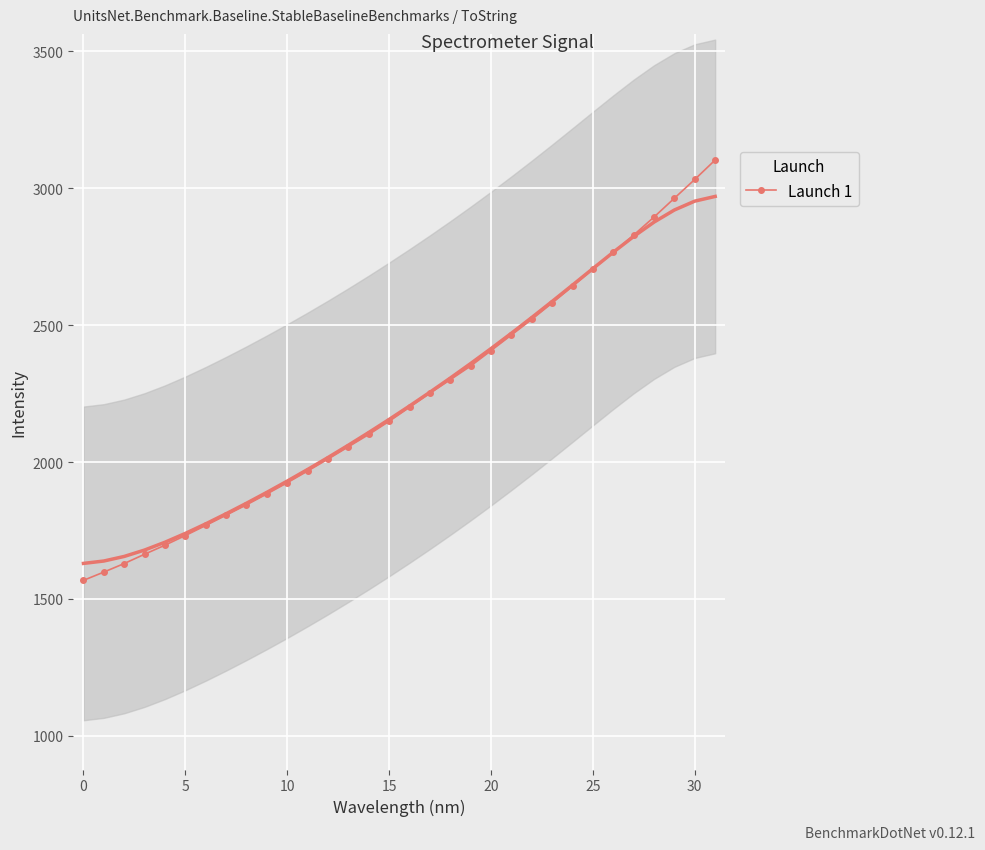

Reading left to right, list all the values displayed in this chart.

1568.1	1598.3	1629.5	1663.5	1696.5	1731.7	1768.4	1806.1	1843.9	1883.6	1924.5	1967.3	2010.9	2055.8	2100.7	2148.8	2200.2	2251.4	2300.6	2350.6	2406.9	2463.9	2521.0	2580.9	2642.0	2704.4	2765.4	2828.9	2894.6	2963.5	3032.0	3103.0